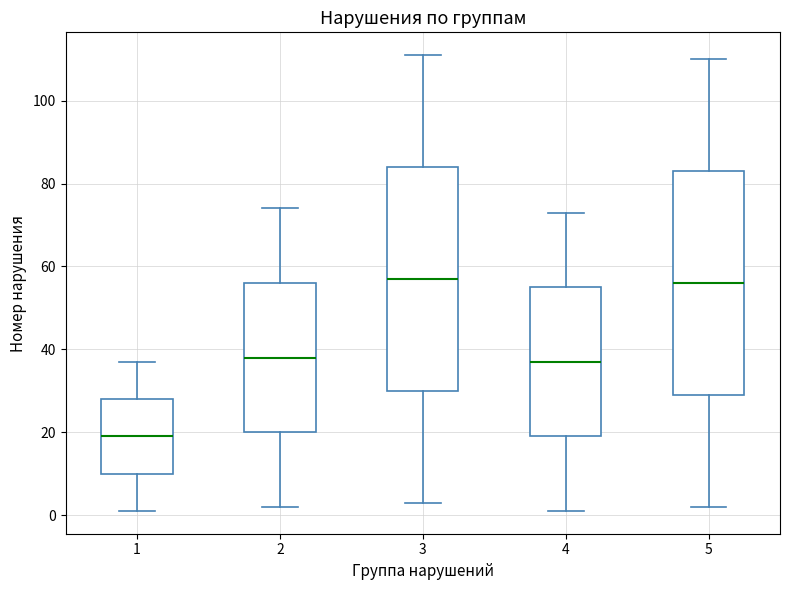

Reading left to right, transcribe this box plot: for each box, give where its median line is, the range the box spans, and where its two whiskers end, as read against the y-axis. The values are not printed on the chart, so give them approximately, as read against the axis.

1: median 20, box 10 to 28, whiskers 2 to 38
2: median 38, box 20 to 56, whiskers 2 to 74
3: median 58, box 30 to 84, whiskers 4 to 112
4: median 38, box 20 to 56, whiskers 2 to 74
5: median 56, box 30 to 84, whiskers 2 to 110